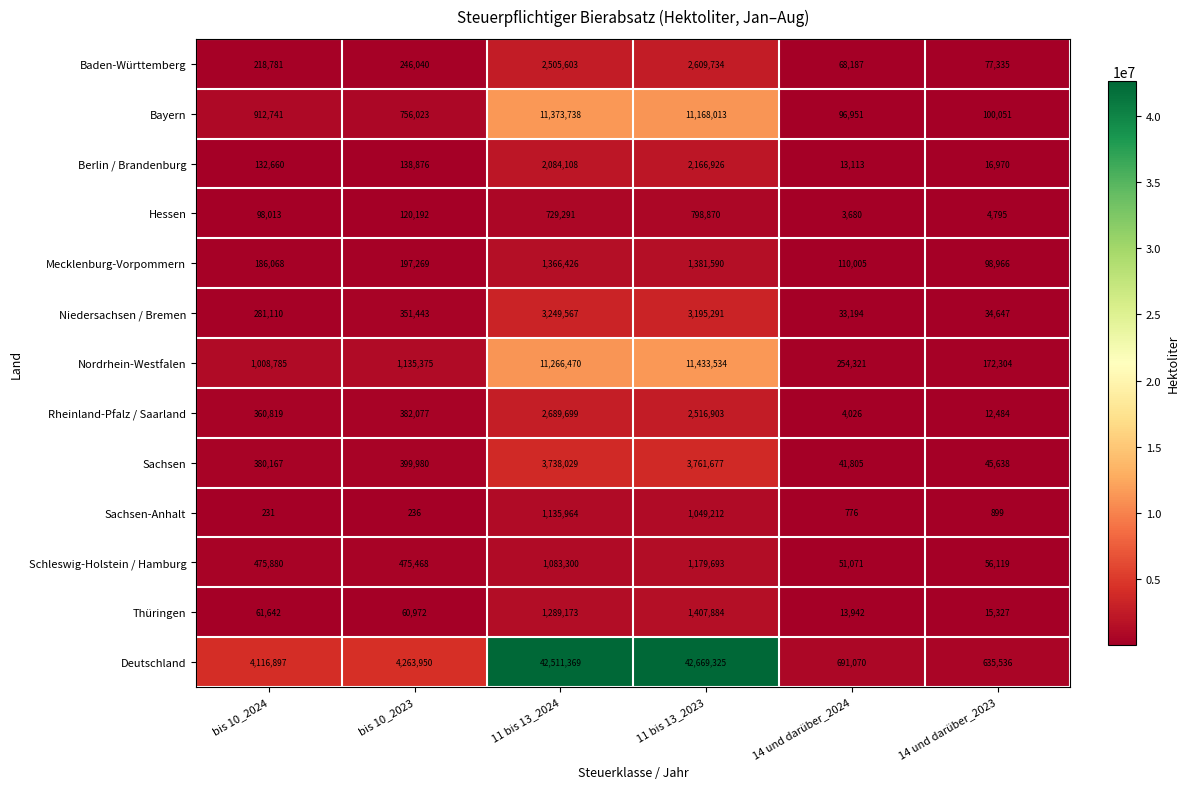

What is the difference between the maximum and second lowest values in the Berlin / Brandenburg series?

2149956